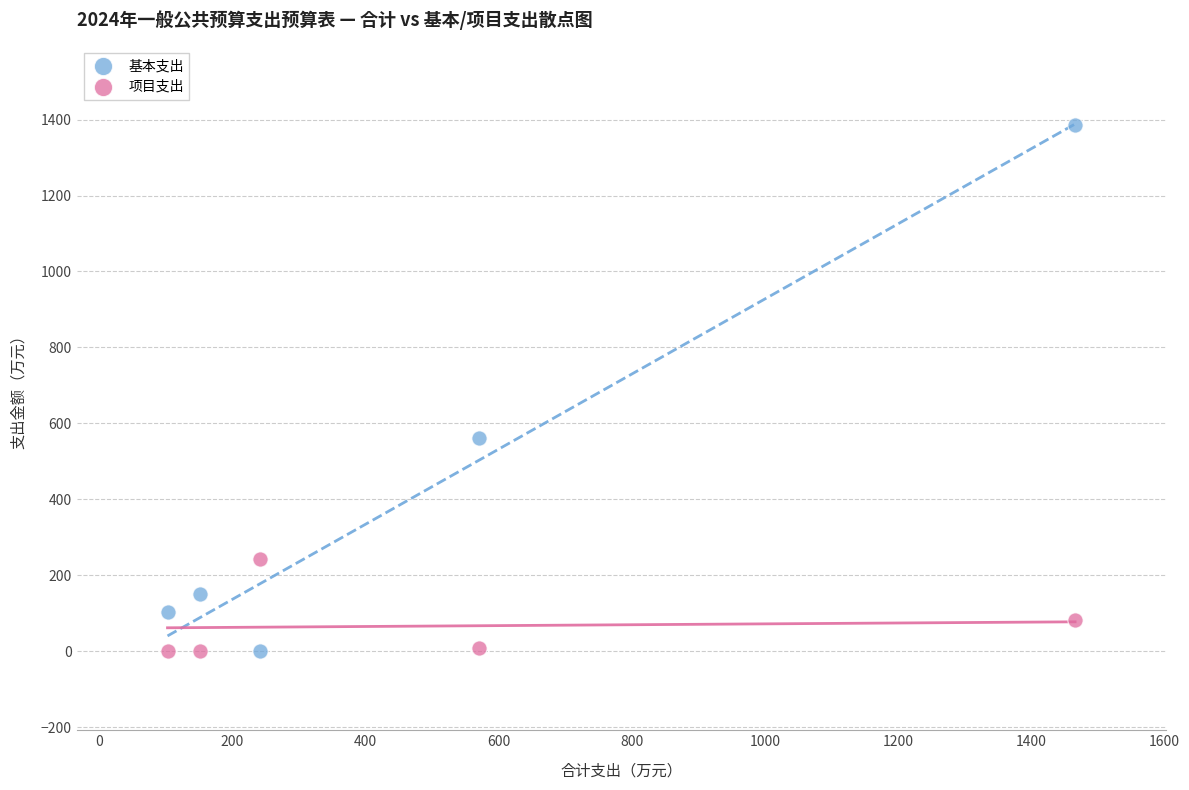

Which series contains the highest Y value?

基本支出